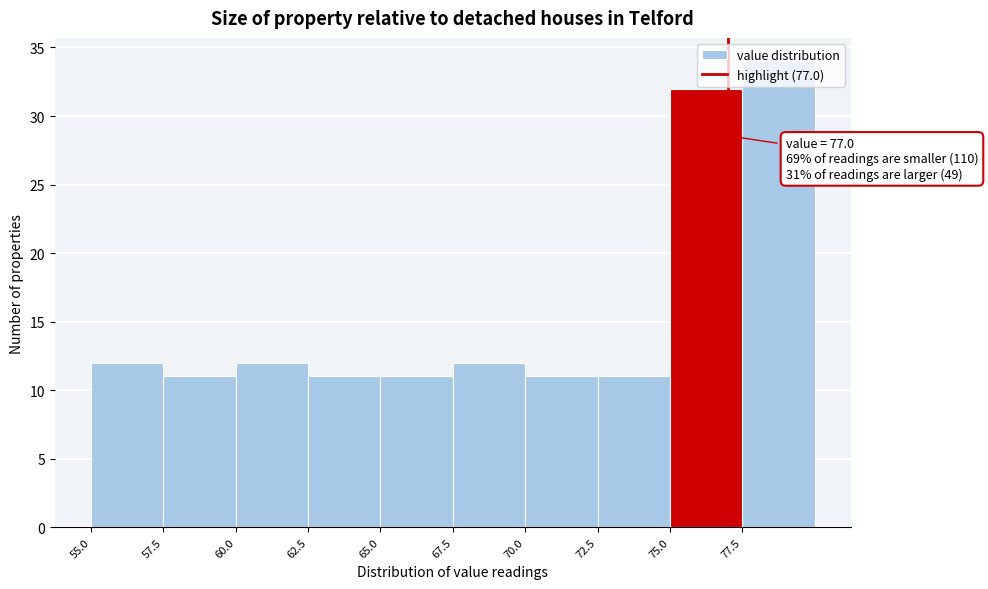

Over which range of the x-axis is the bar tallest?

77.5 to 80.0